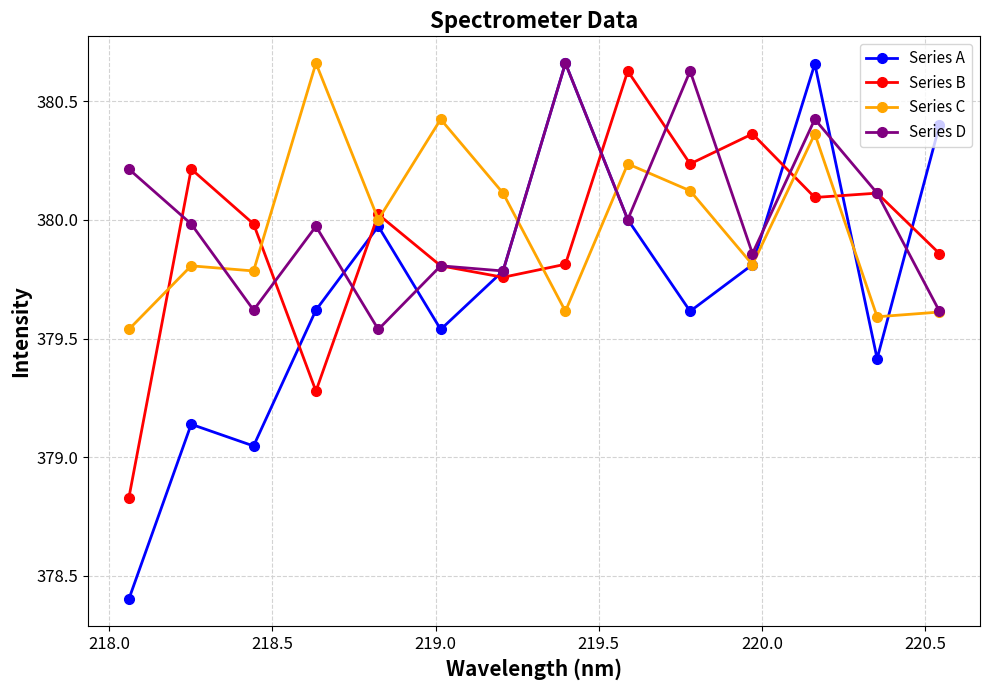

At how many categories does at least one series exceed 379?

14